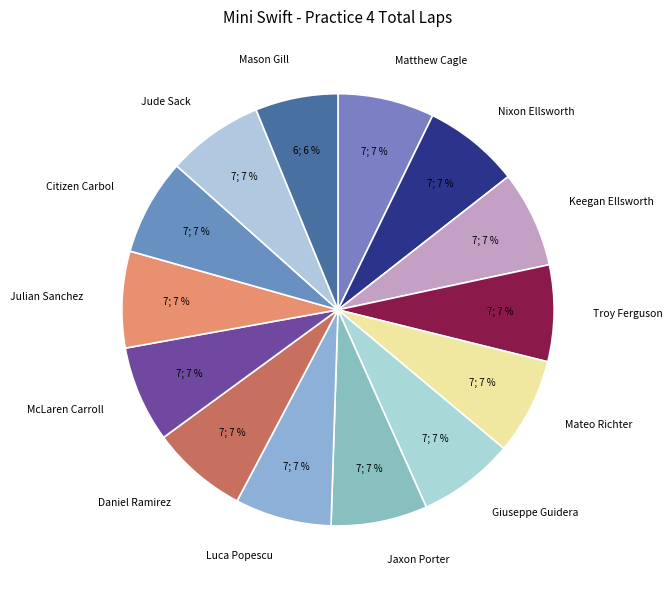

What is the smallest slice in the pie chart?

Mason Gill